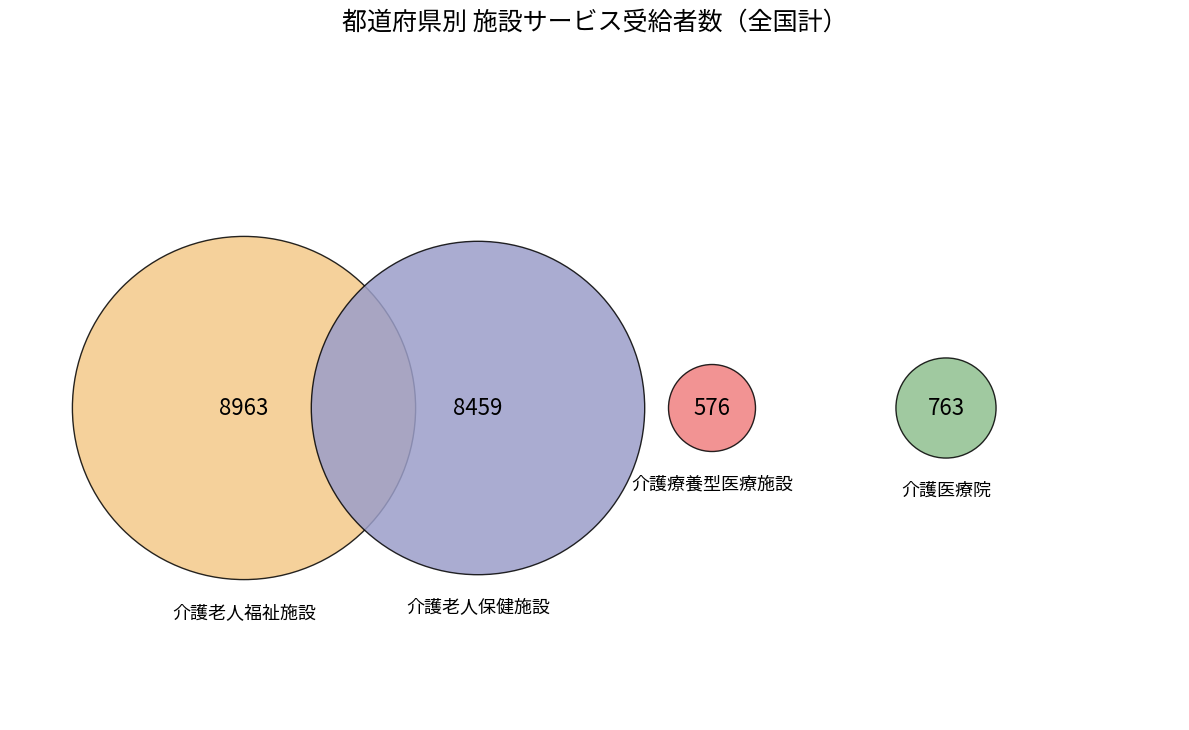

What percentage is NOT represented by 介護医療院?

95.9%